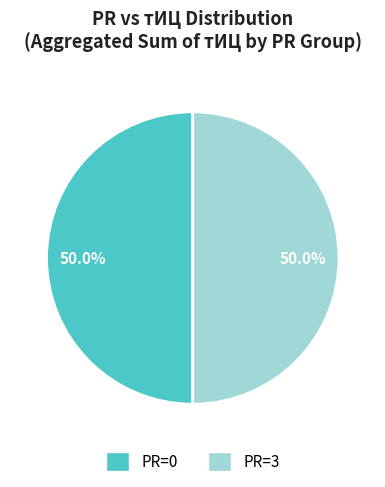

Approximately how many times larger is the value at PR=3 compared to PR=0?

1.0